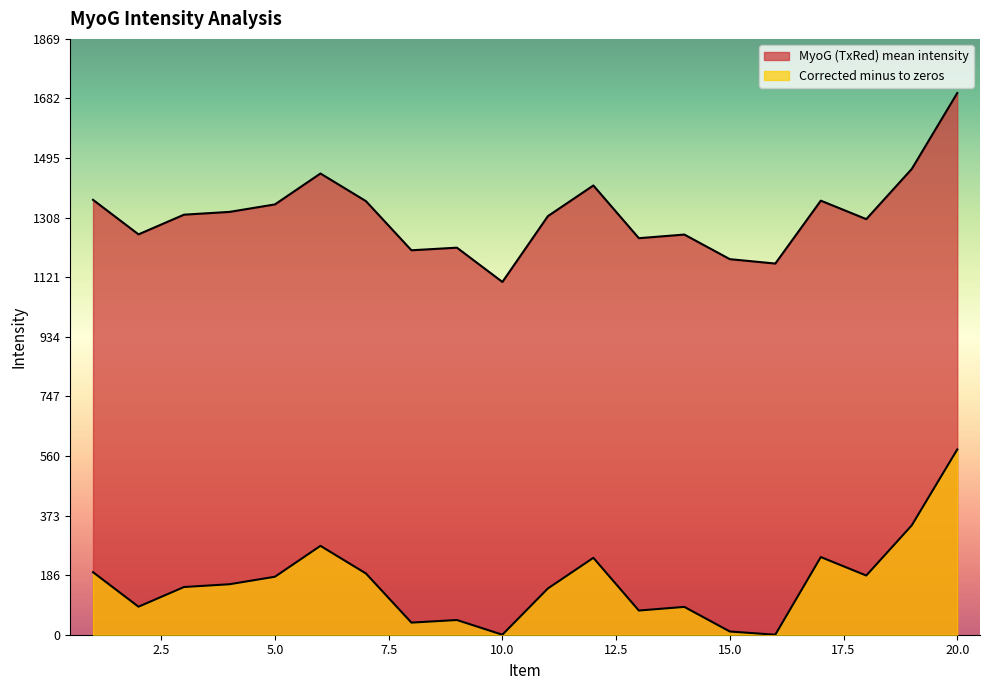

Is the value of Corrected minus to zeros at 16 greater than the value of MyoG (TxRed) mean intensity at 3?

No